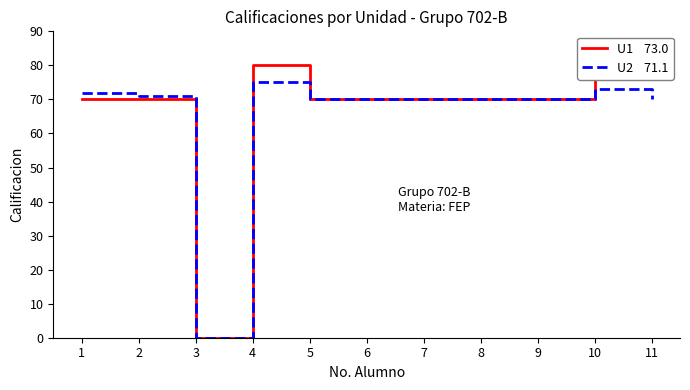

Which has a higher value, 3 or 2?

2